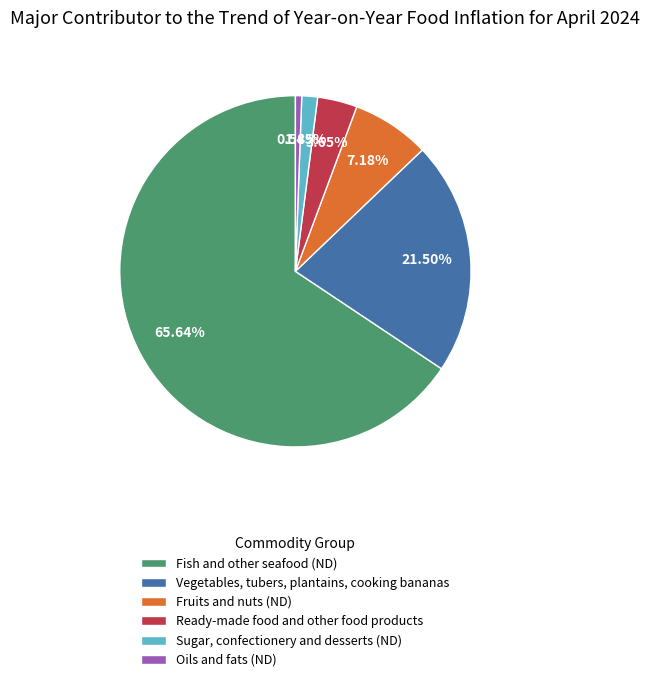

To the nearest percent, what is the difference between the largest and smallest slice percentages?

65%